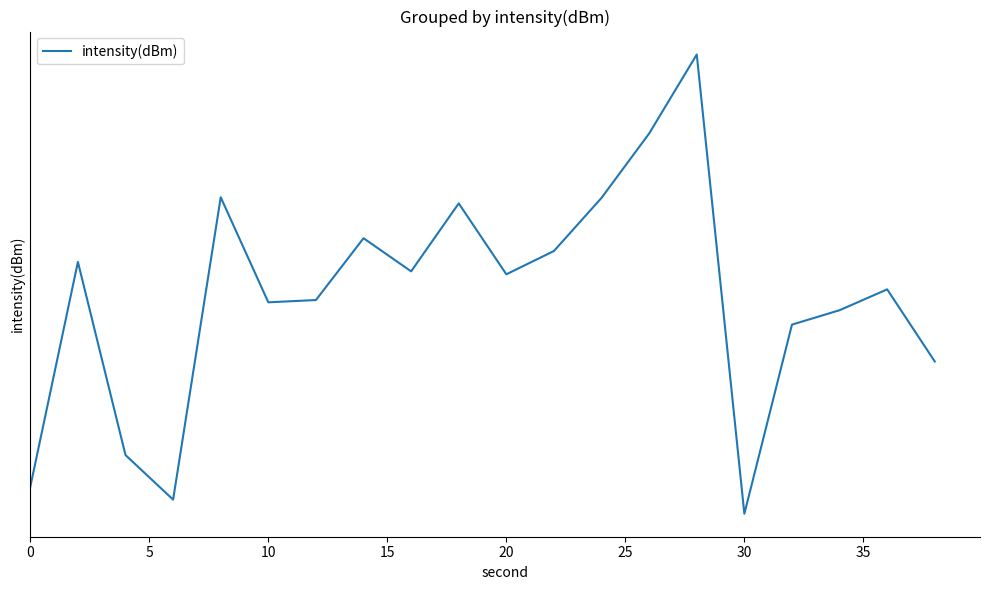

How many categories are shown in the chart?

20